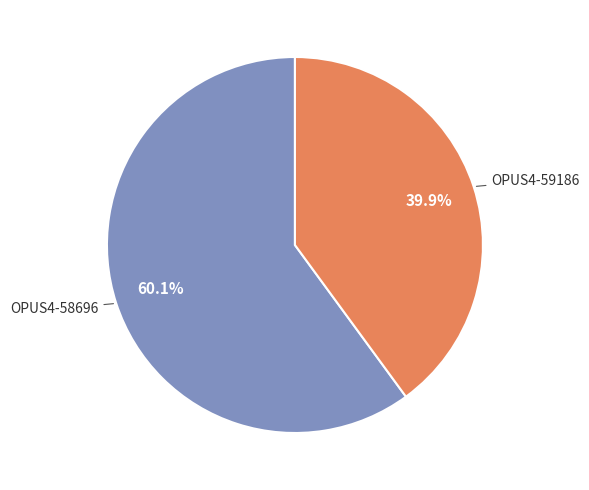

Which slice is the smallest?

OPUS4-59186